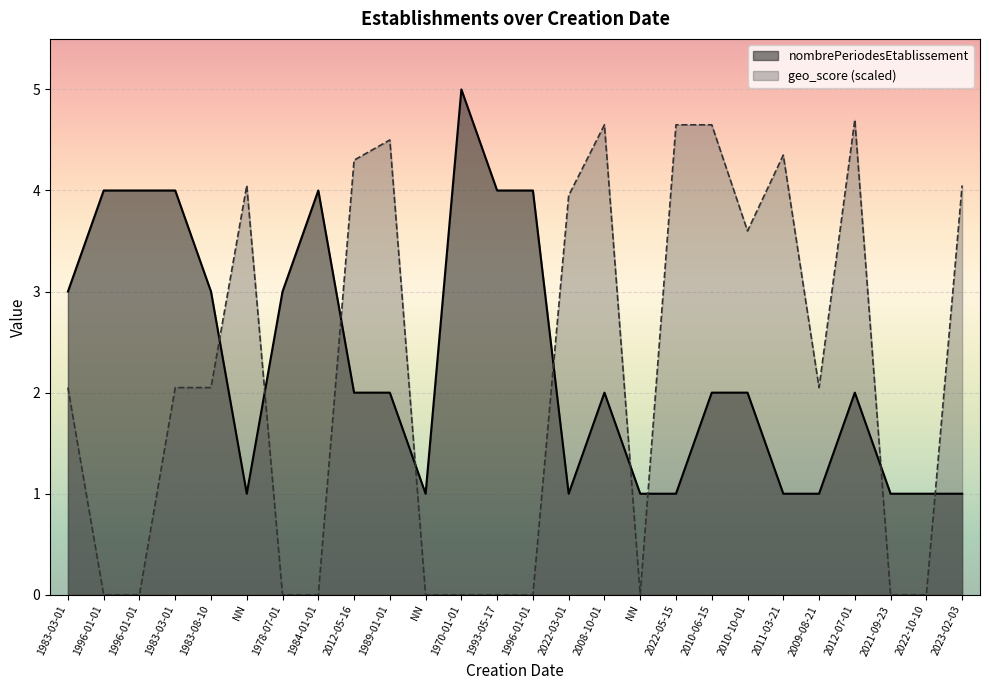

What are all the series names shown in the legend?

nombrePeriodesEtablissement, geo_score